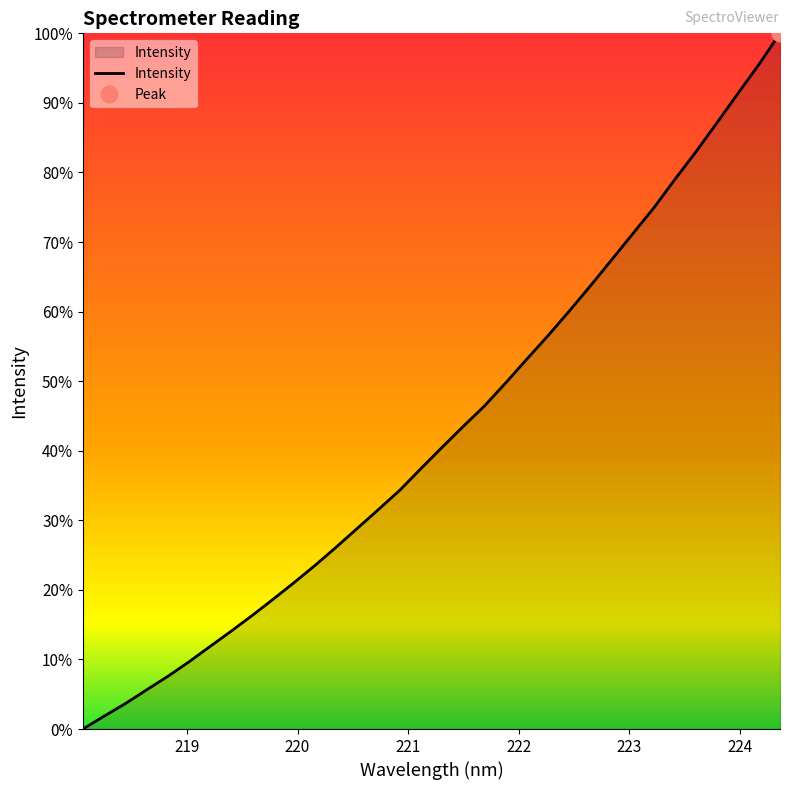

How many series are shown in this chart?

1